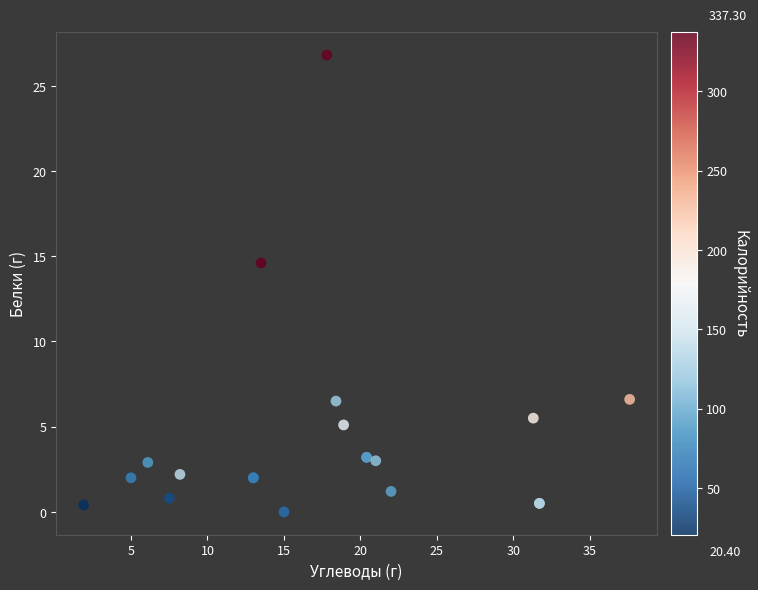

What Y value in the scatter plot is closest to 13?

14.6